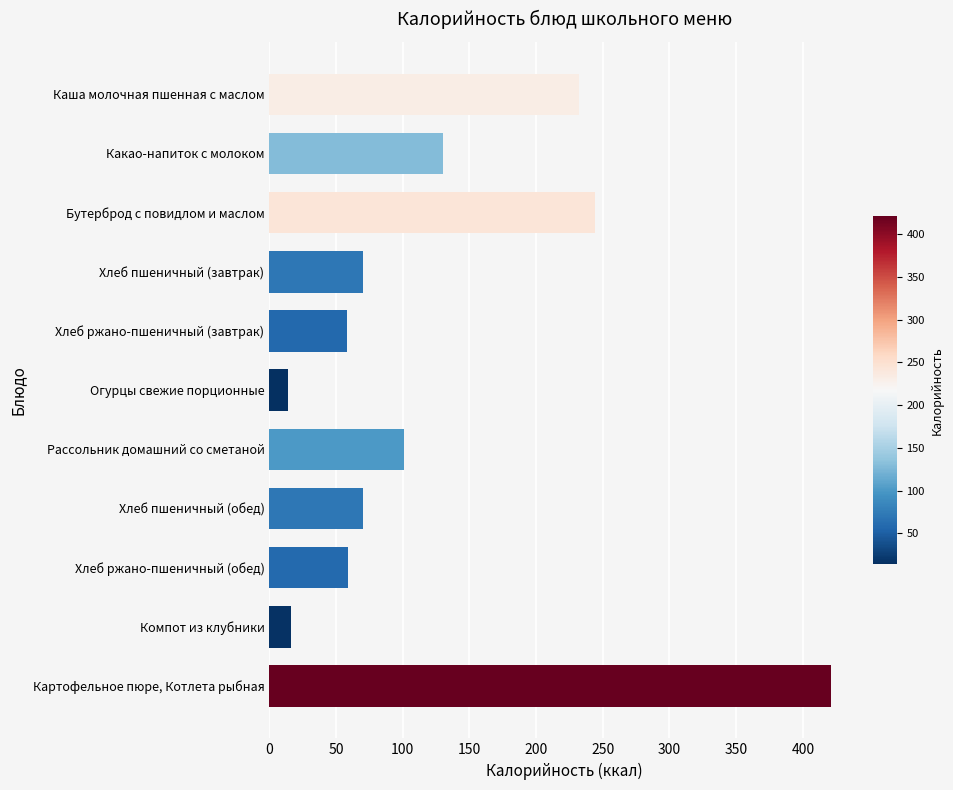

Does the chart contain stacked bars?

No